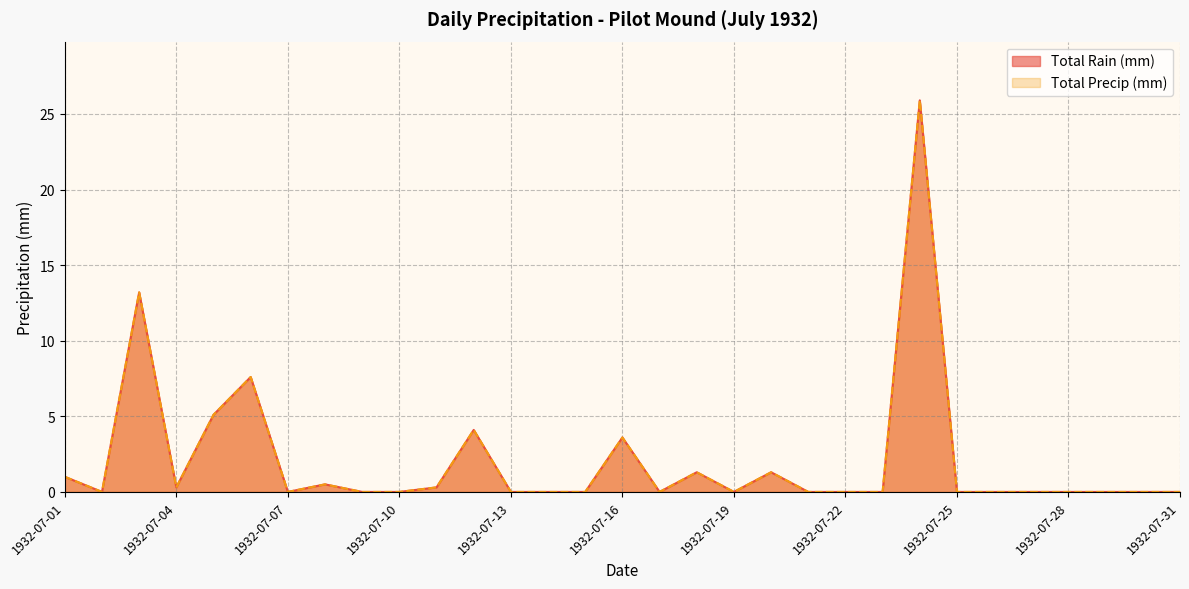

Is it true that Total Precip (mm) equals 0.0 at 1932-07-07?

True